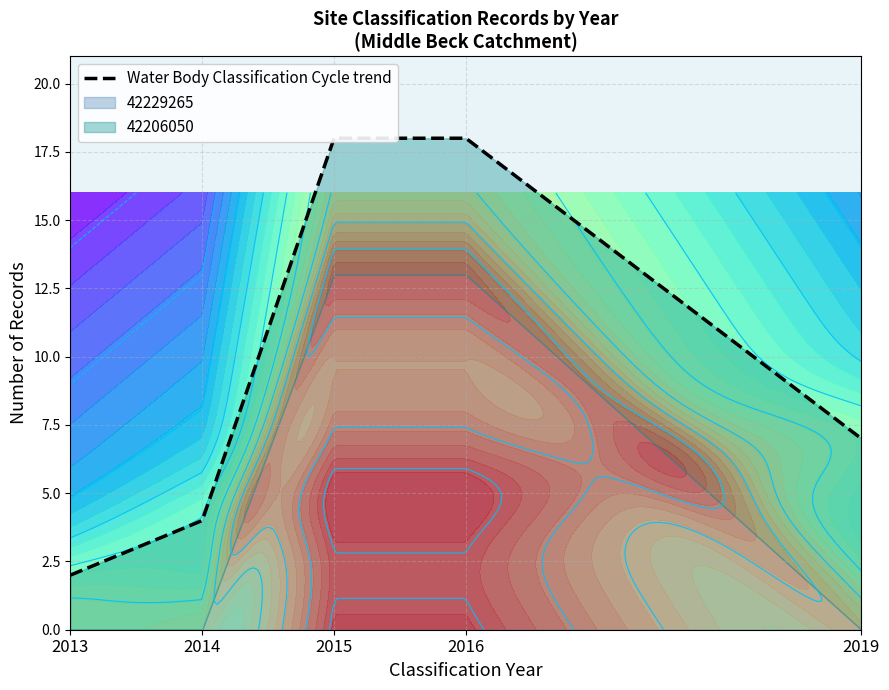

How many lines are shown in the chart?

1